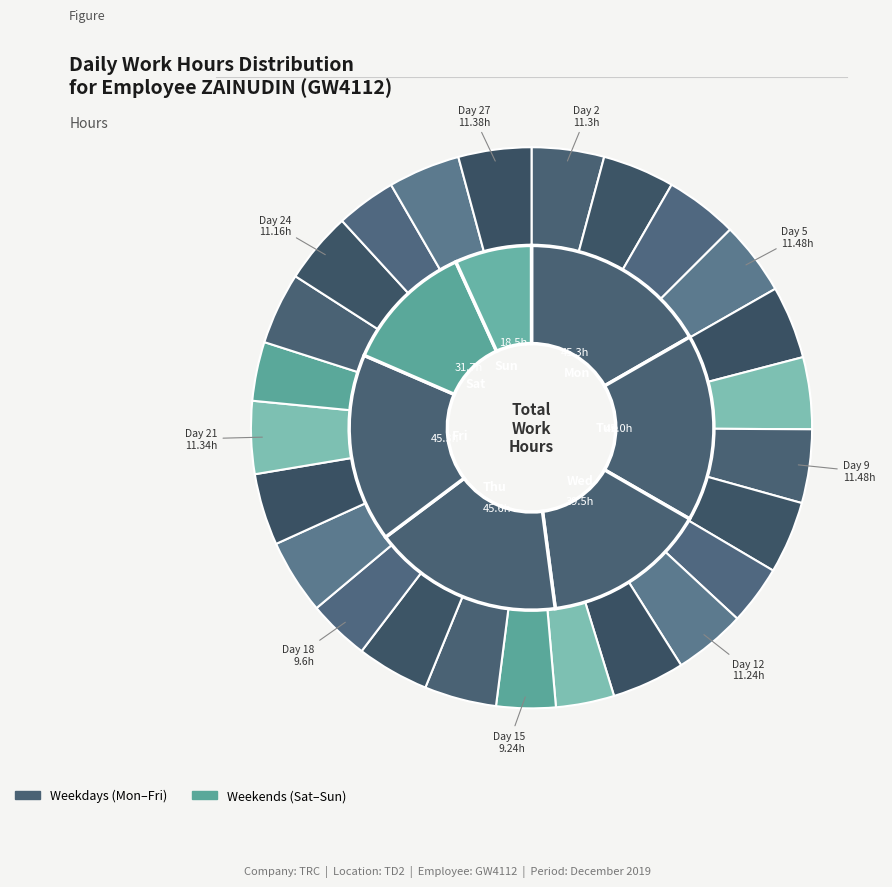

The 15 slice represents 3% of the pie. True or false?

True